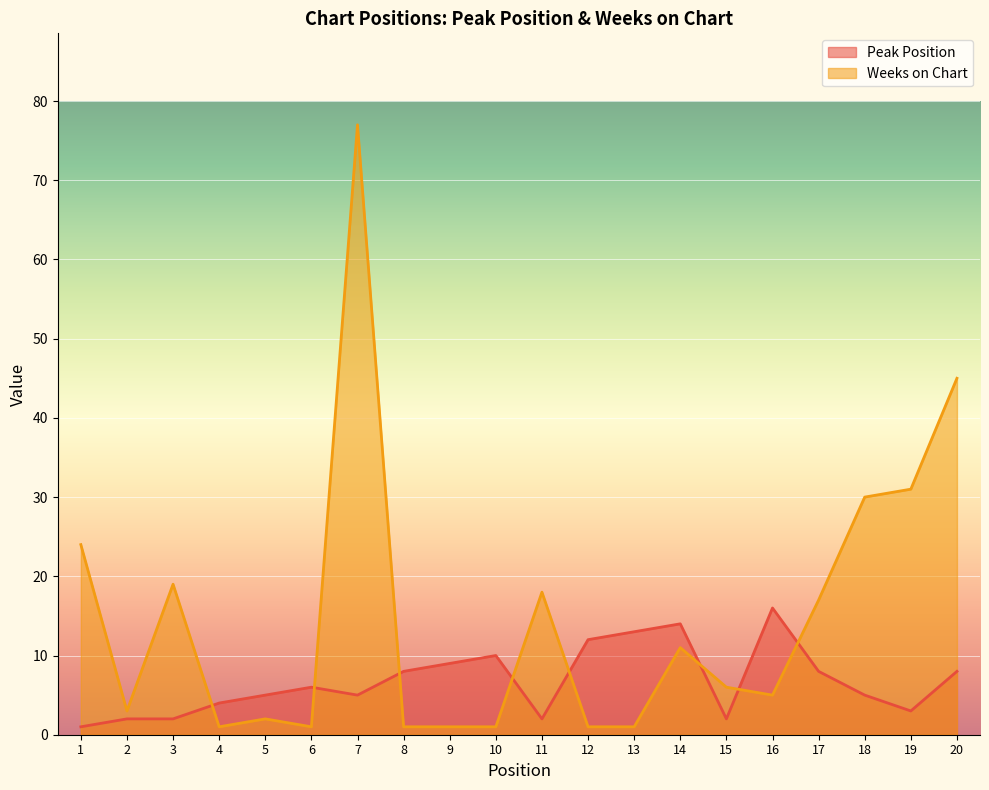

Reading right to left, list all the values displayed in this chart.

Peak Position: 20=8	19=3	18=5	17=8	16=16	15=2	14=14	13=13	12=12	11=2	10=10	9=9	8=8	7=5	6=6	5=5	4=4	3=2	2=2	1=1
Weeks on Chart: 20=45	19=31	18=30	17=17	16=5	15=6	14=11	13=1	12=1	11=18	10=1	9=1	8=1	7=77	6=1	5=2	4=1	3=19	2=3	1=24